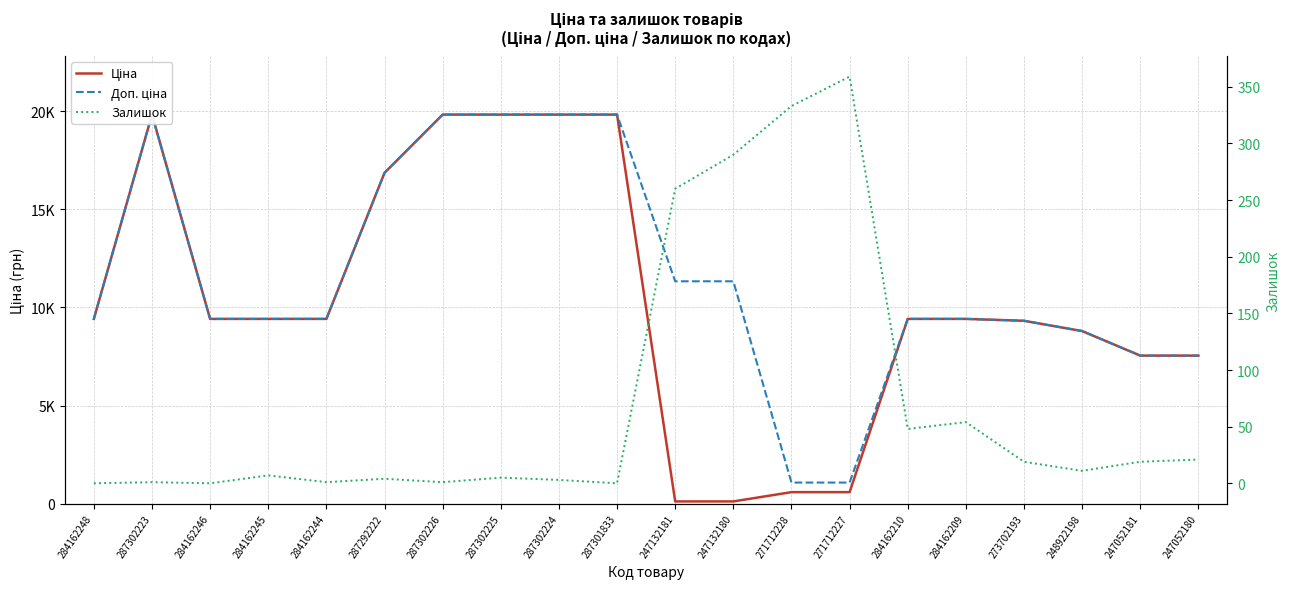

At which category does the chart reach its peak across all series?

287302223